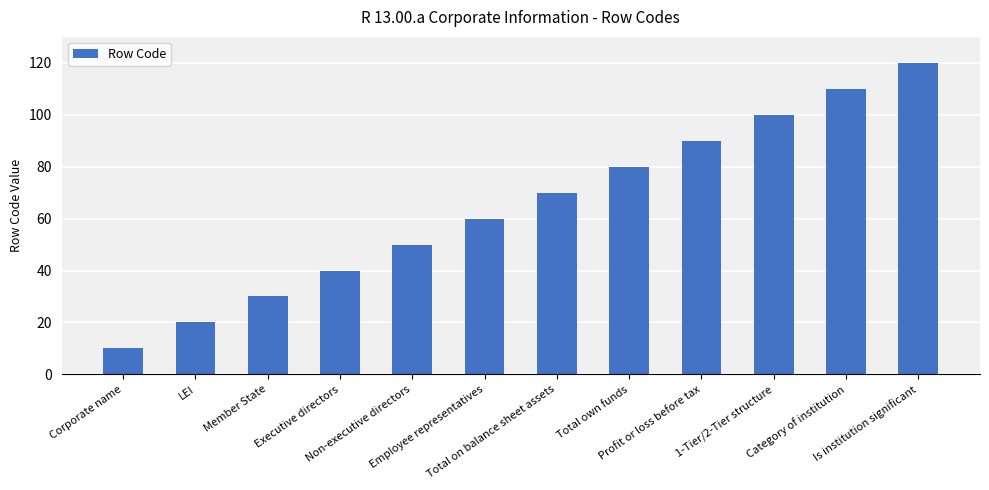

The chart shows a value of 70 at Total on balance sheet assets. True or false?

True